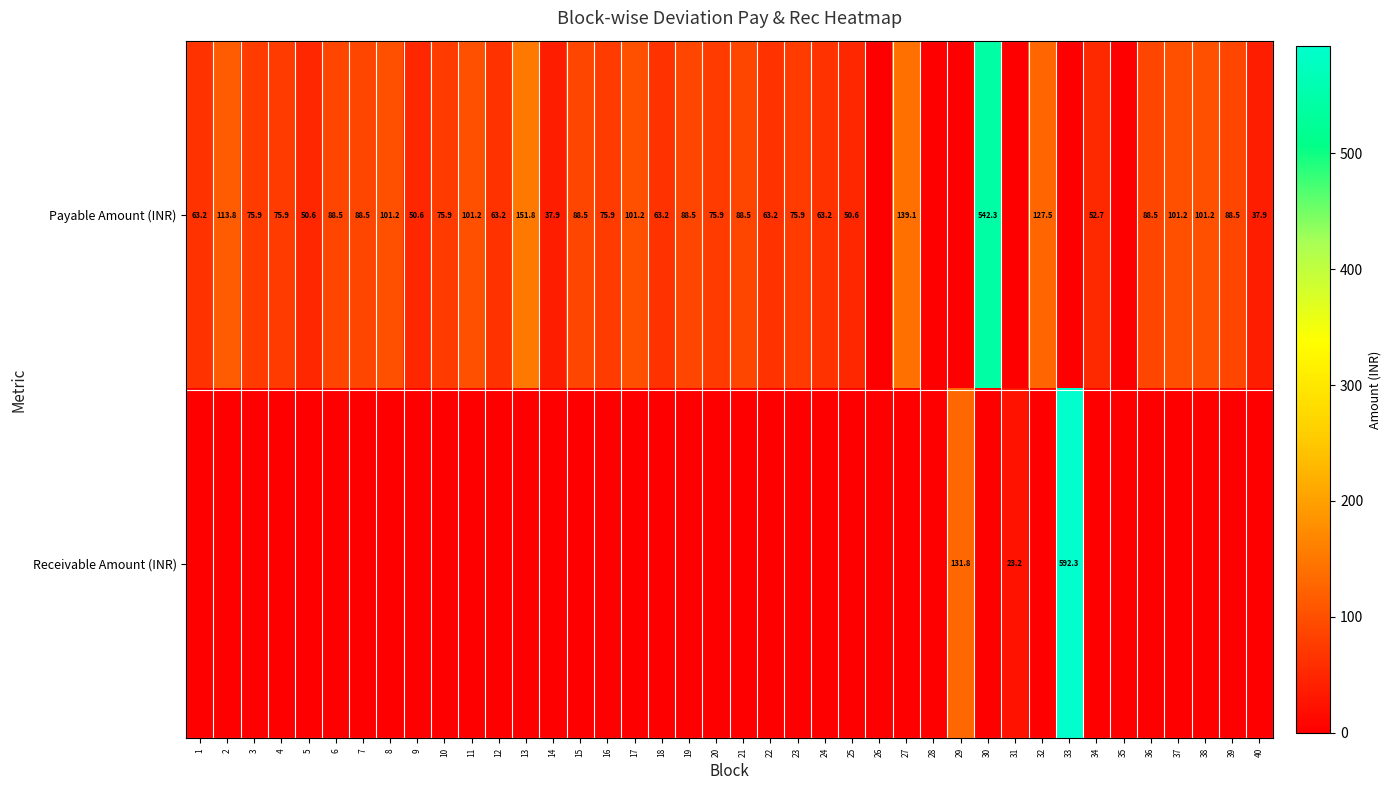

At which category is the sum across all series the highest?

33